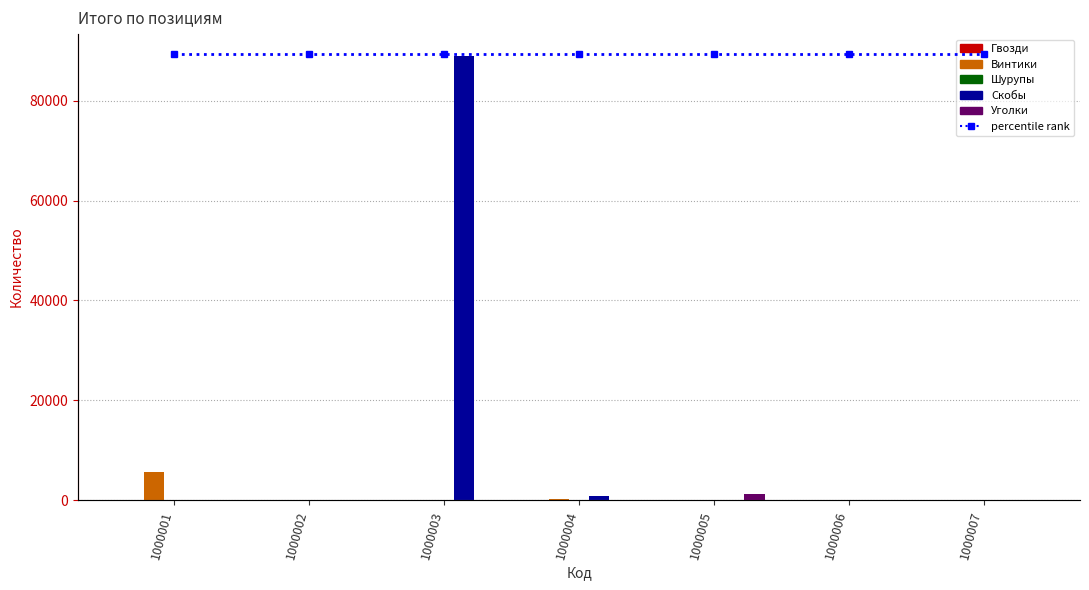

What is the difference between the second highest and second lowest values in the Гвозди series?

44.0